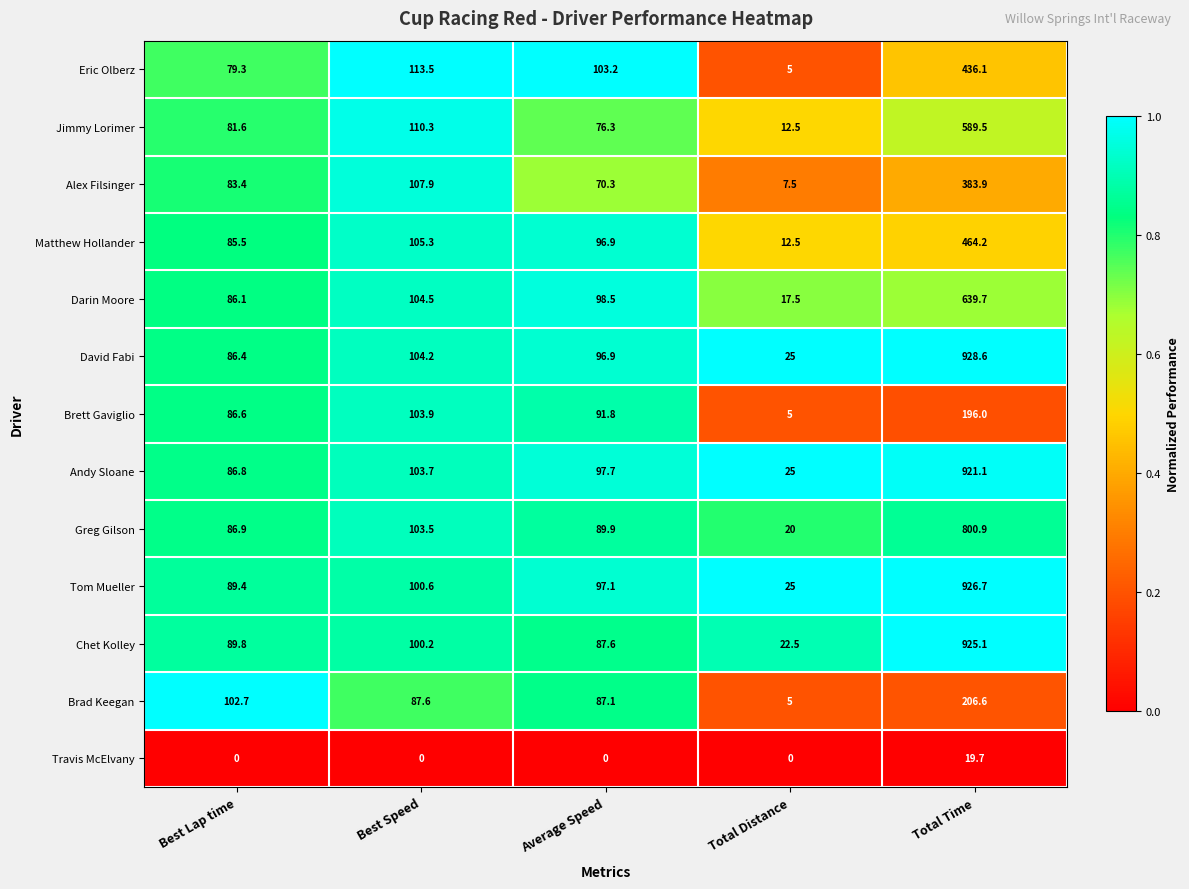

Is it true that Alex Filsinger equals 116.6 at Average Speed?

False